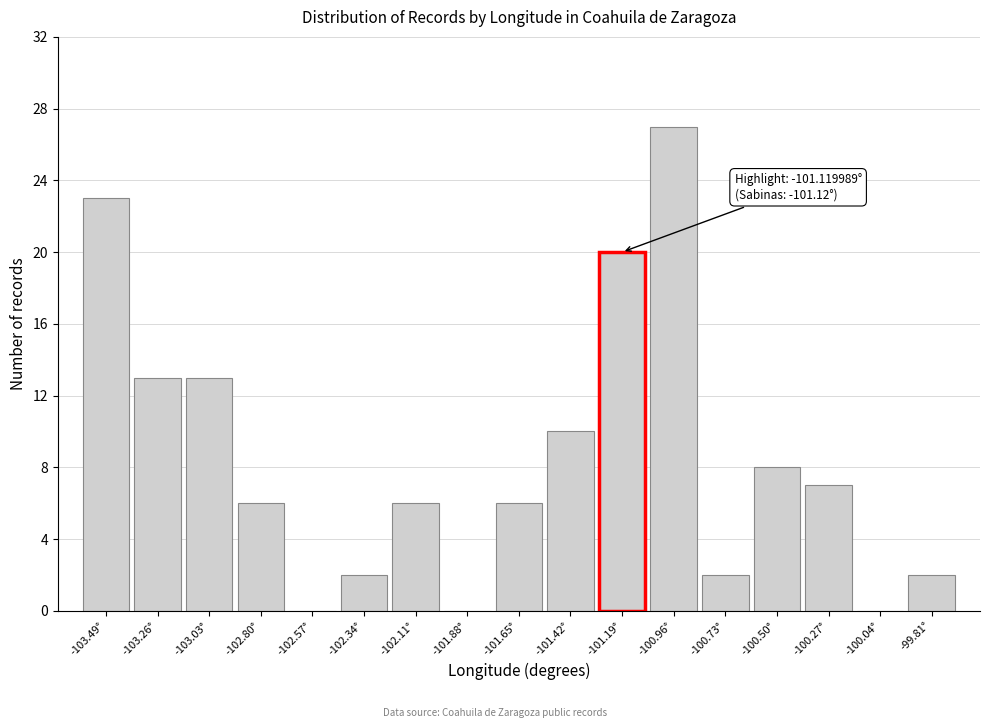

Over which range of the x-axis is the bar tallest?

-101.10 to -100.85